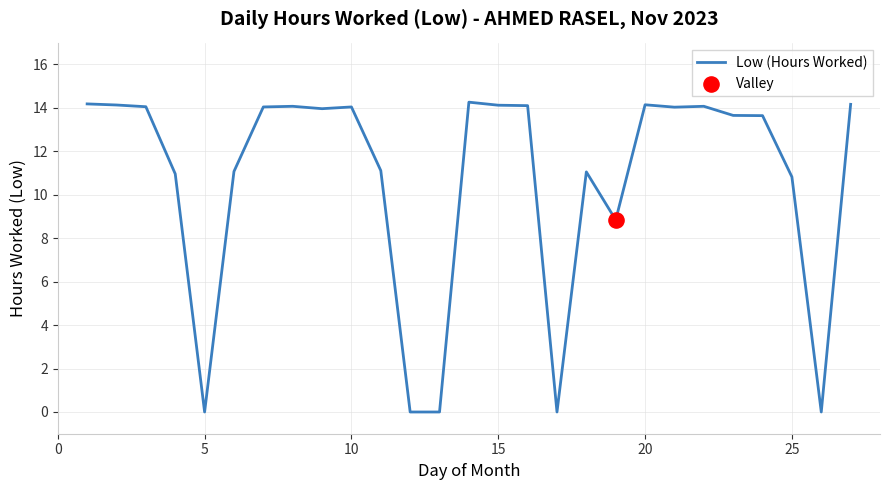

What is the greatest value displayed?

14.3